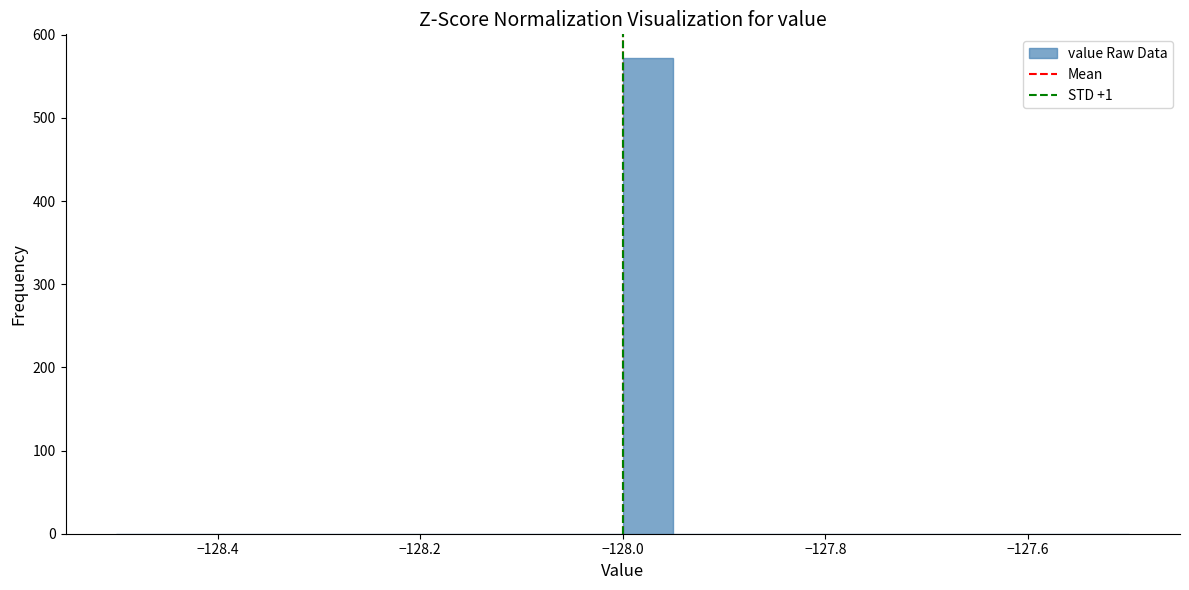

Read against the x-axis, roughly where is the centre of the tallest bar?

-127.98